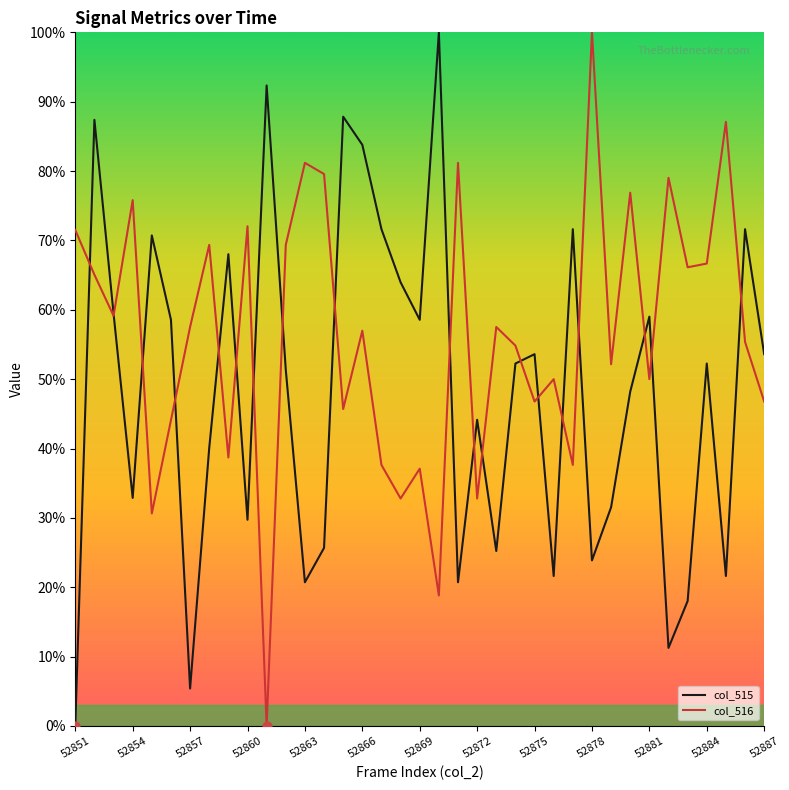

Which series has the largest total across all categories?

col_516